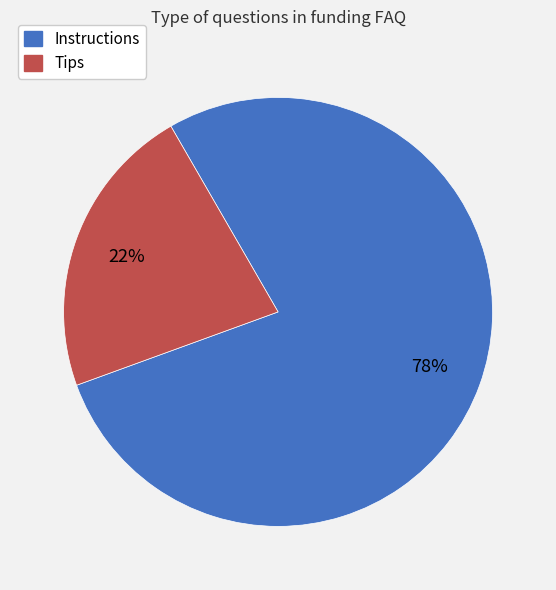

Between Tips and Instructions, which is larger?

Instructions